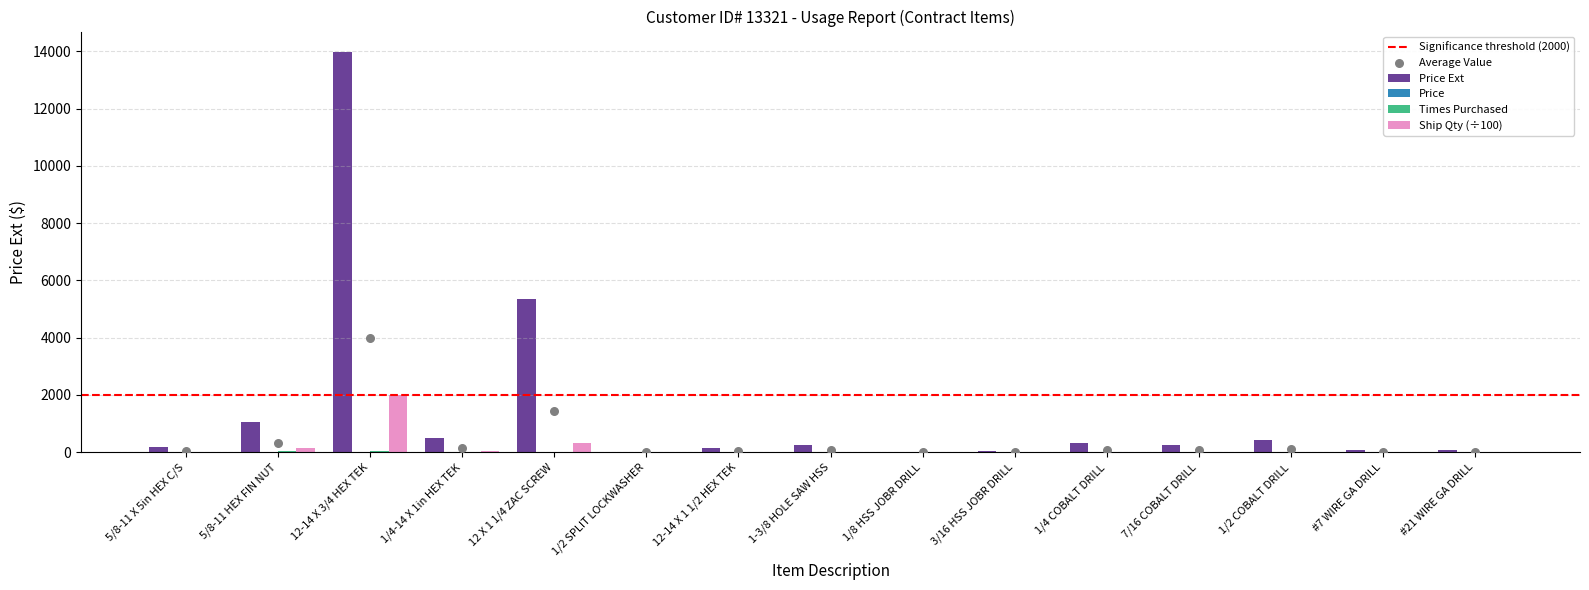

Which series has the largest total across all categories?

Price Ext